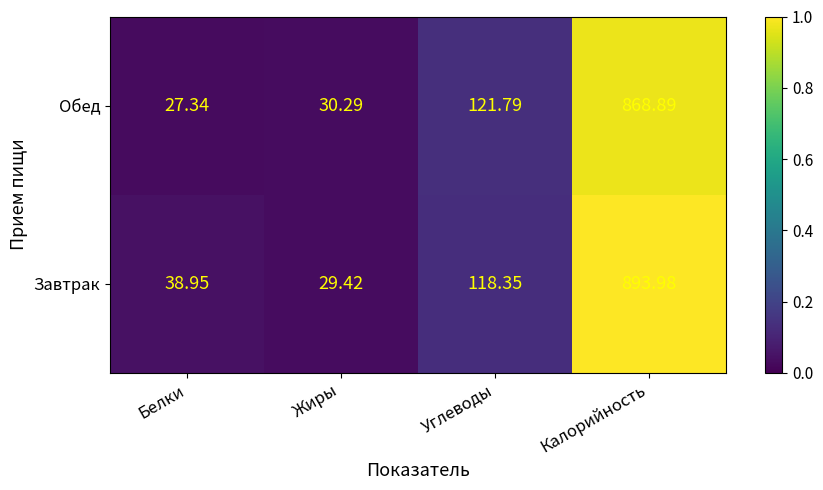

Between Белки and Углеводы, which series saw the biggest shift?

Обед